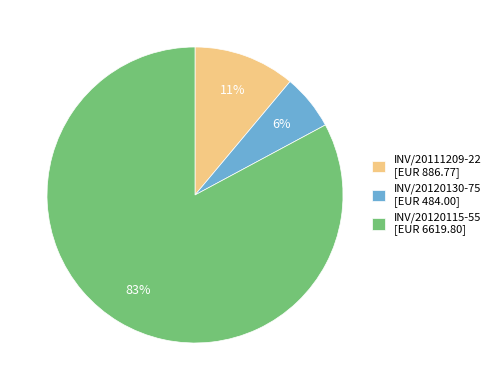

Do INV/20120130-75 [EUR 484.00] and INV/20120115-55 [EUR 6619.80] together represent more than half of the pie?

Yes